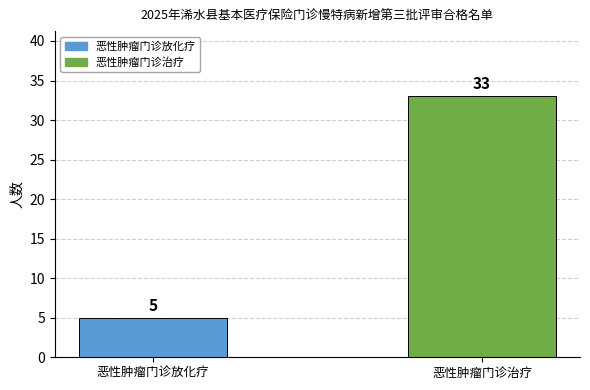

What is the change in value from 恶性肿瘤门诊放化疗 to 恶性肿瘤门诊治疗?

+28